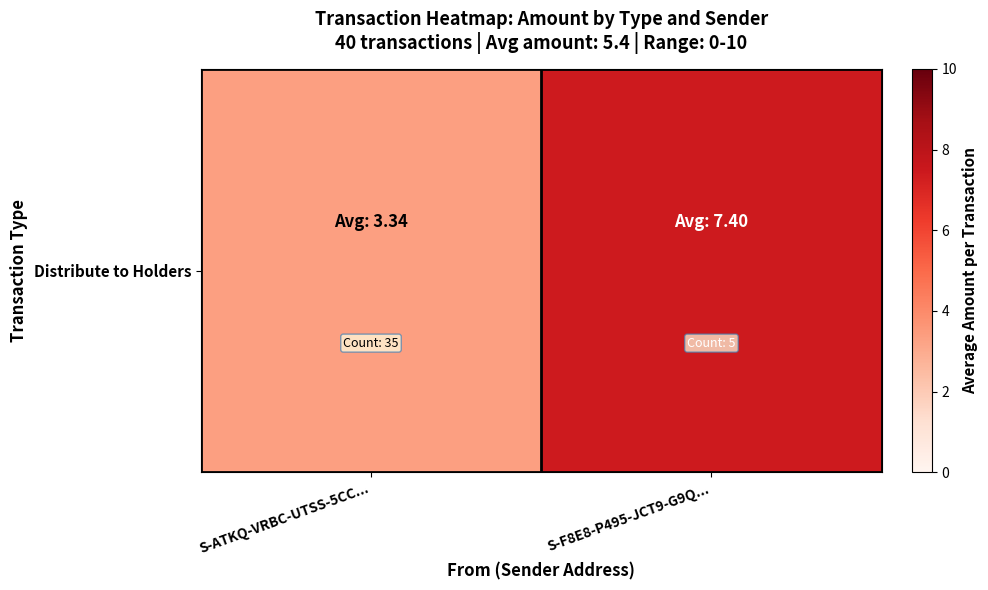

At which label is the value closest to 5?

S-ATKQ-VRBC-UTSS-5CC...